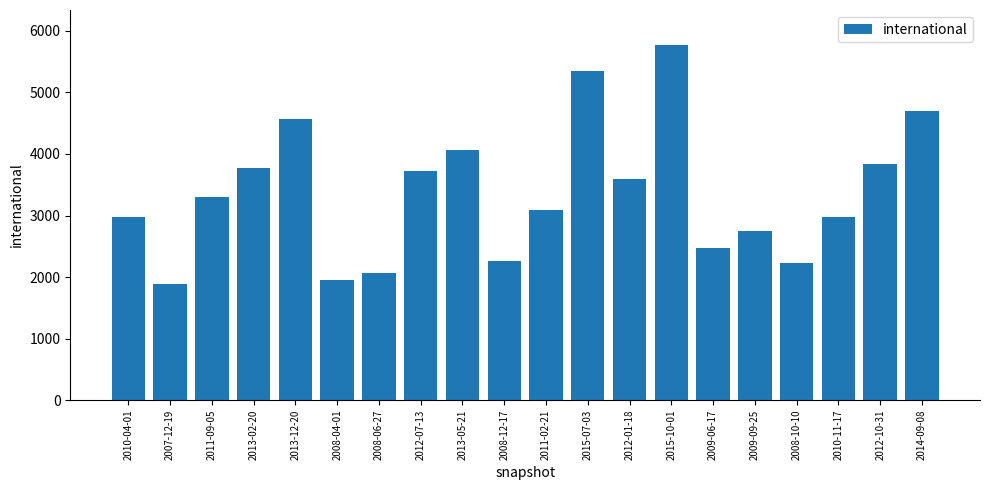

Read the value at 2013-05-21.

4057